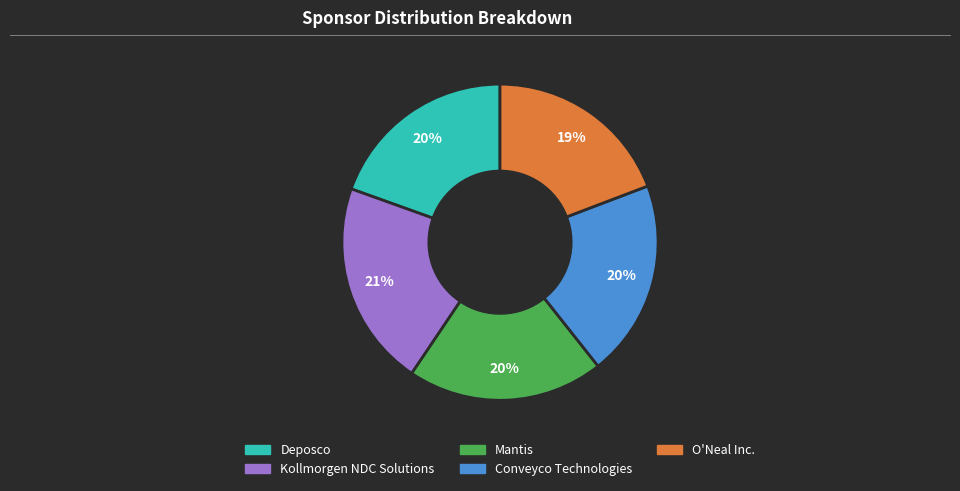

What percentage is the Mantis slice, to the nearest percent?

20%